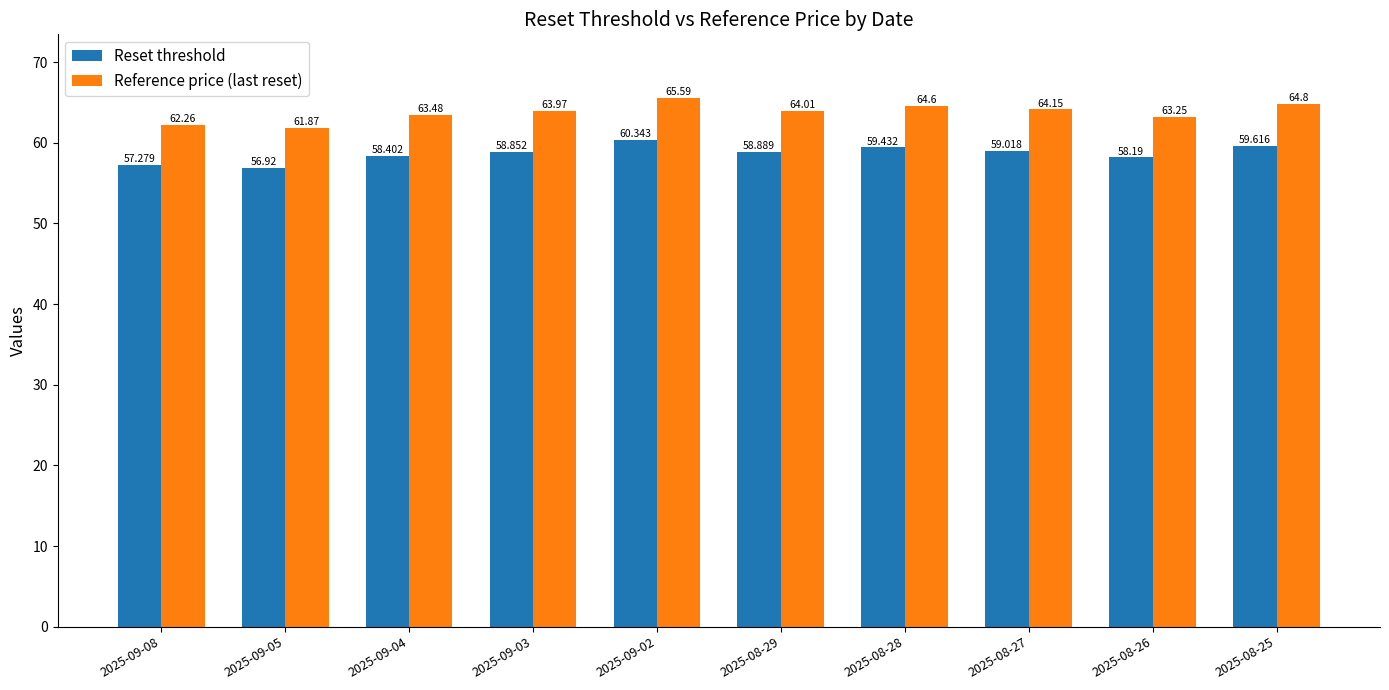

The Reference price (last reset) series shows 17.4 at 2025-09-03. True or false?

False